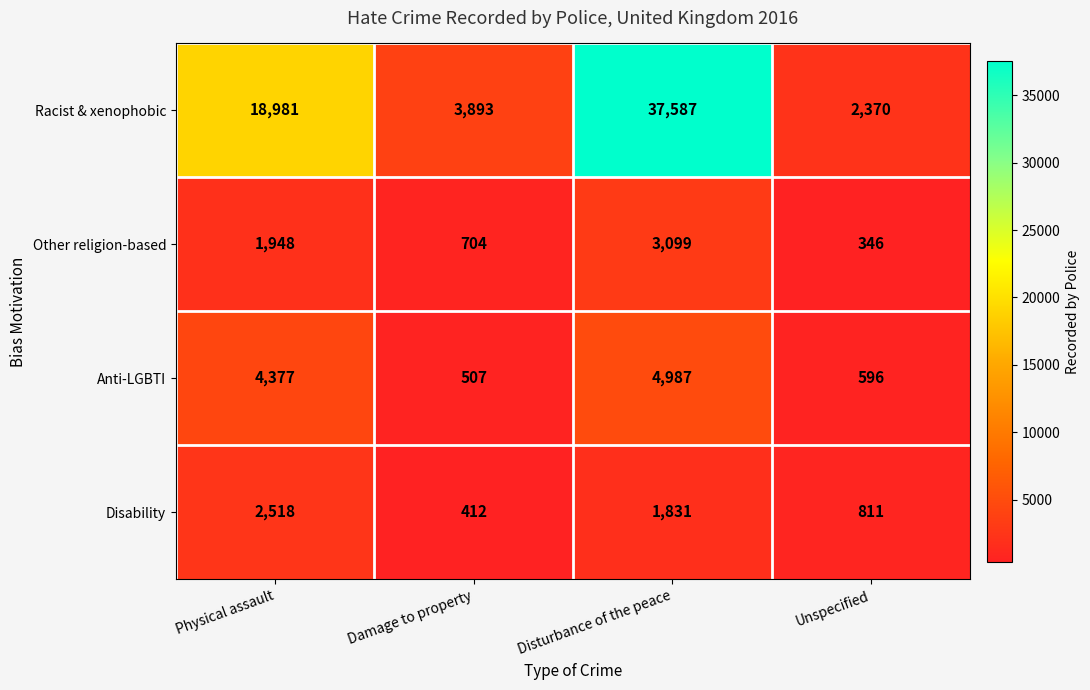

Rank the series at Disturbance of the peace from highest to lowest value.

Racist & xenophobic, Anti-LGBTI, Other religion-based, Disability